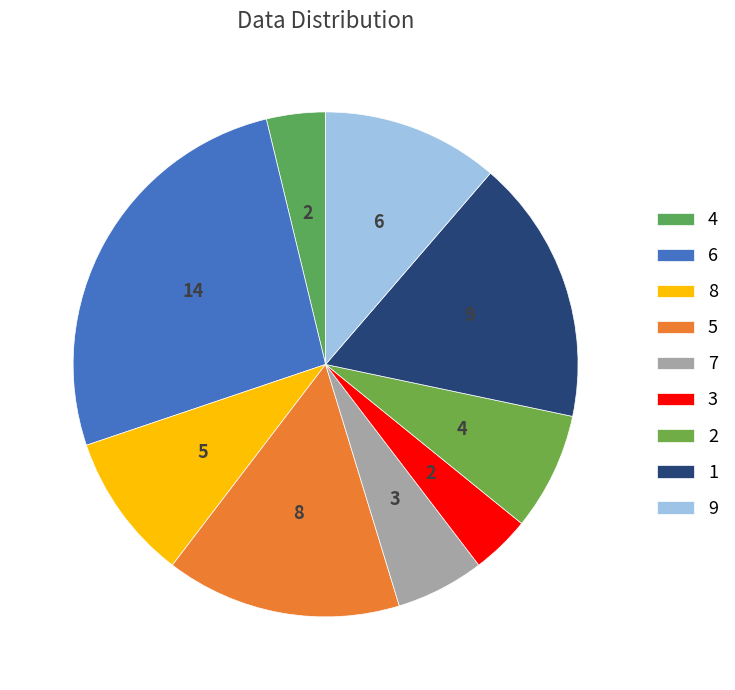

How many segments does this pie chart have?

9